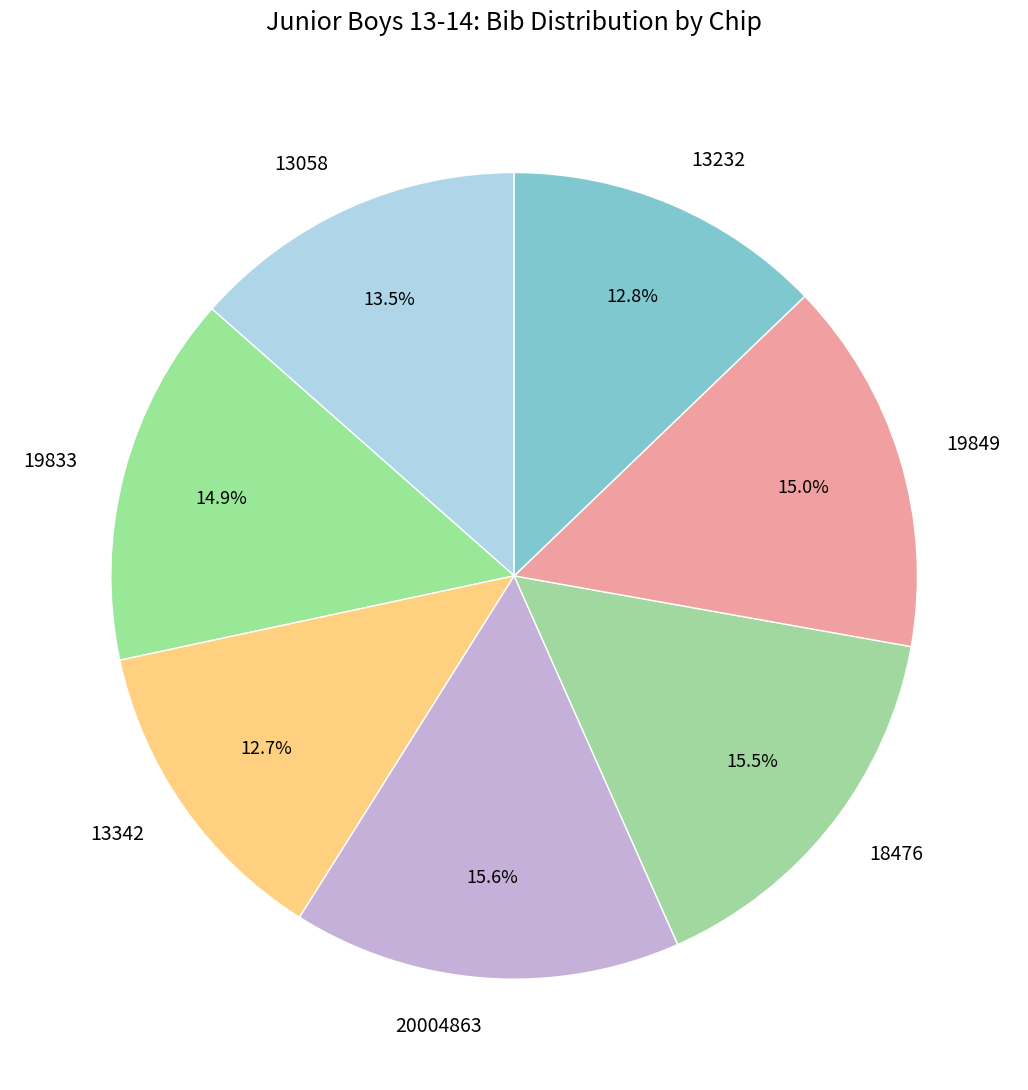

What percentage is NOT represented by 19849?

85.0%